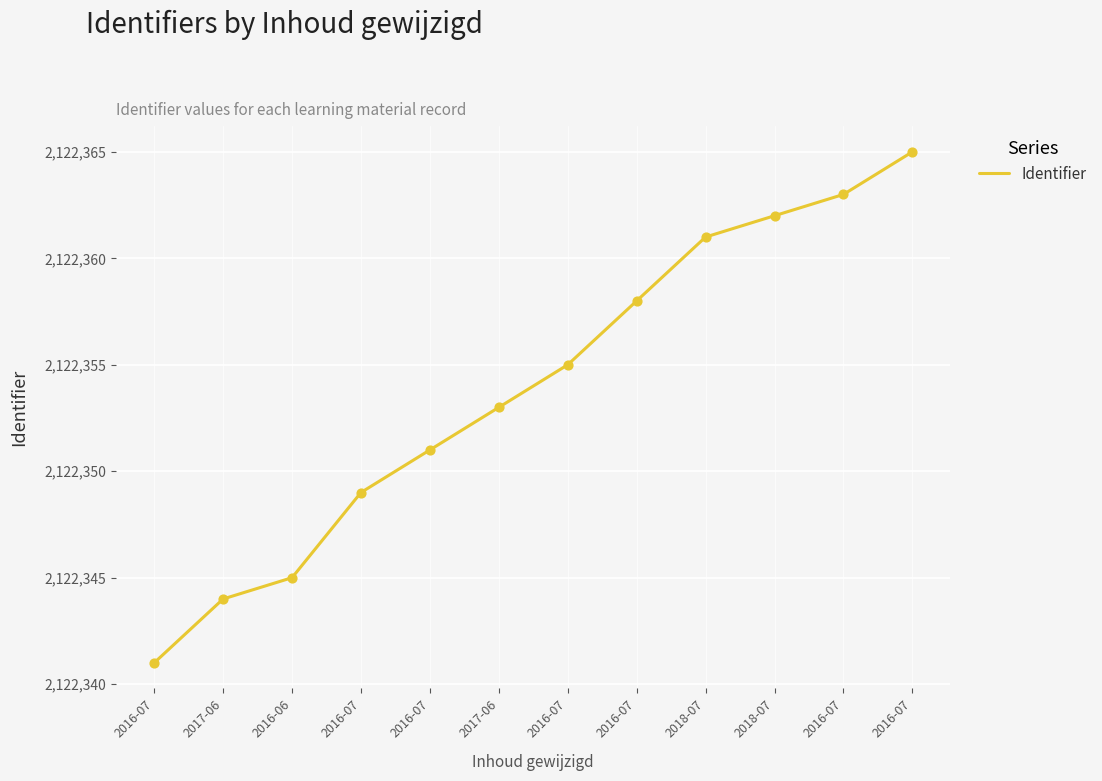

Approximately how many times larger is the value at 2016-07 compared to 2017-06?

1.0